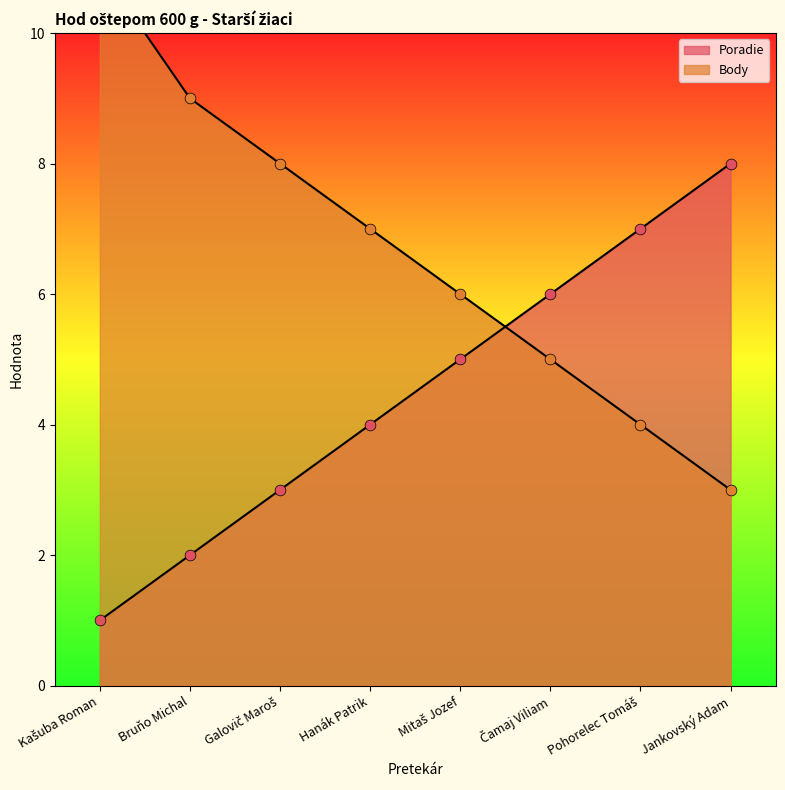

Is the value of Body at Hanák Patrik greater than the value of Poradie at Hanák Patrik?

Yes